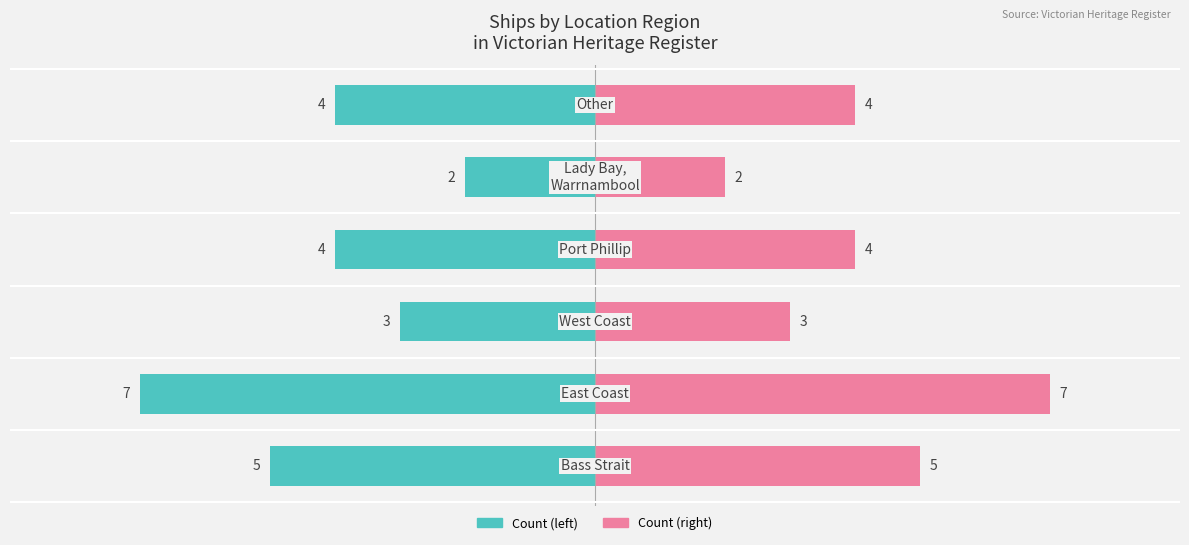

Which series has the largest total across all categories?

Right region count